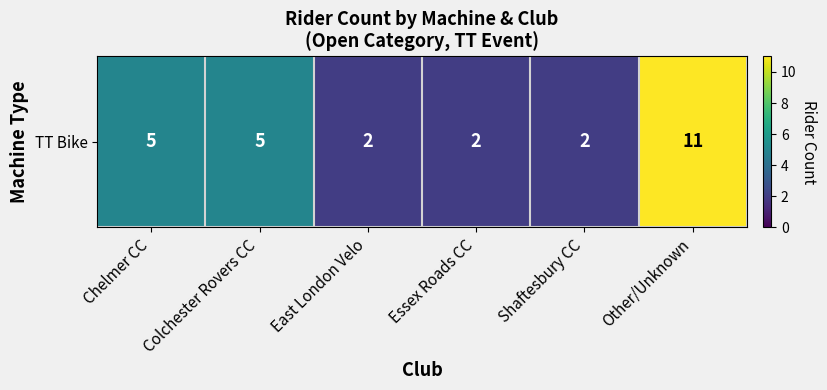

List the labels in order of value, largest first.

Other/Unknown, Chelmer CC, Colchester Rovers CC, East London Velo, Essex Roads CC, Shaftesbury CC